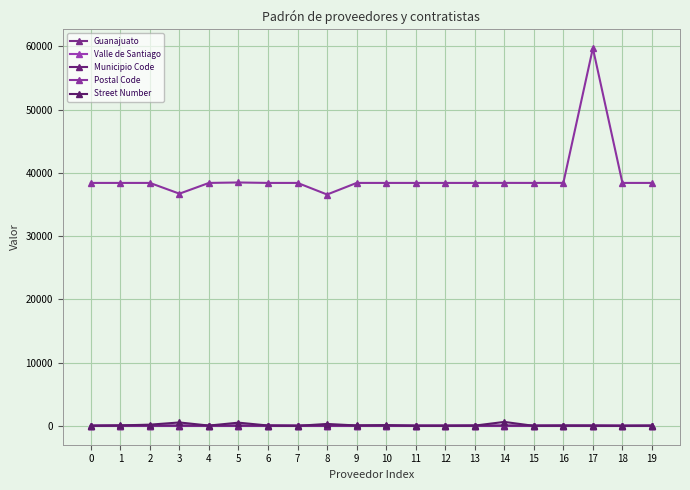

How many lines are shown in the chart?

5